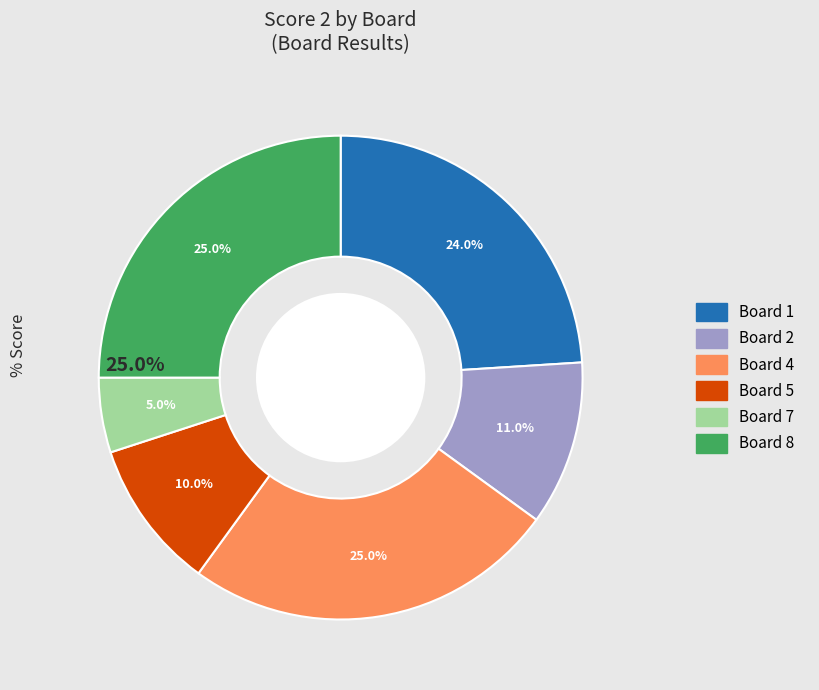

To the nearest percent, what is the difference between the 7 and 2 slice percentages?

6%